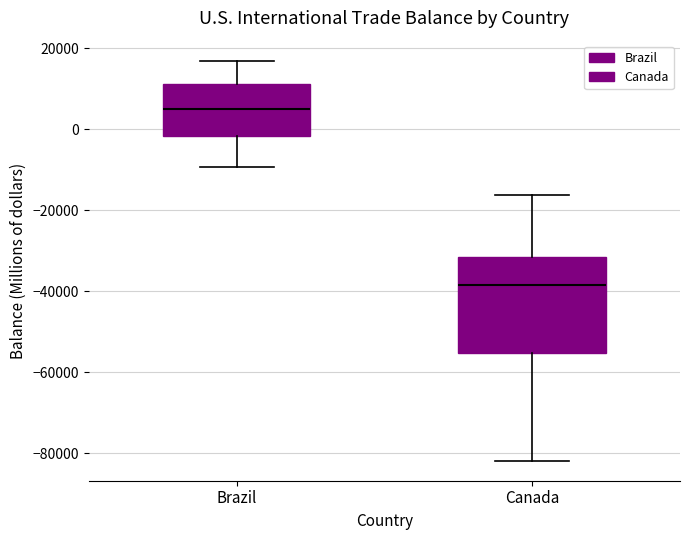

Comparing the boxes themselves (not the whiskers), which one is the tallest?

Canada